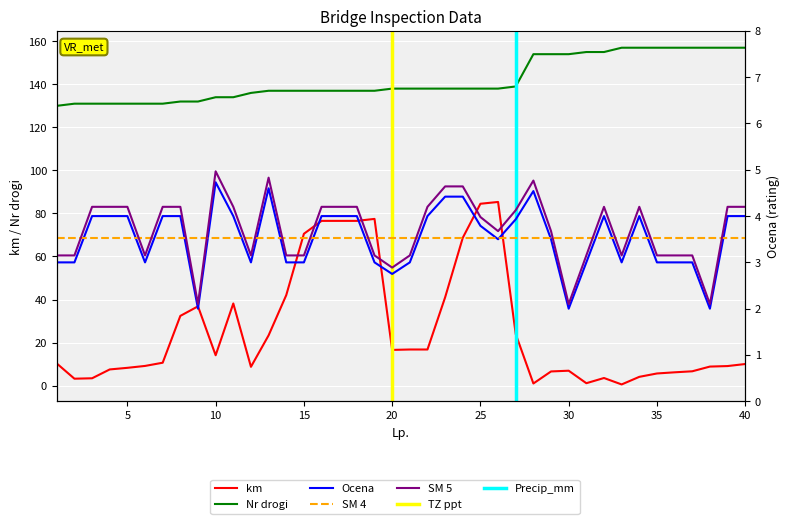

True or false: Ocena has a value of 5.8 at 16.

False